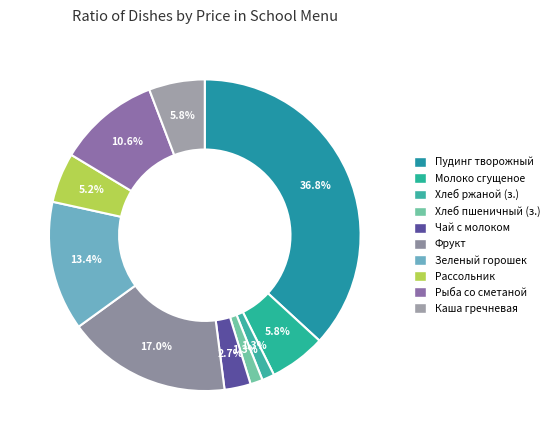

How many segments does this pie chart have?

10